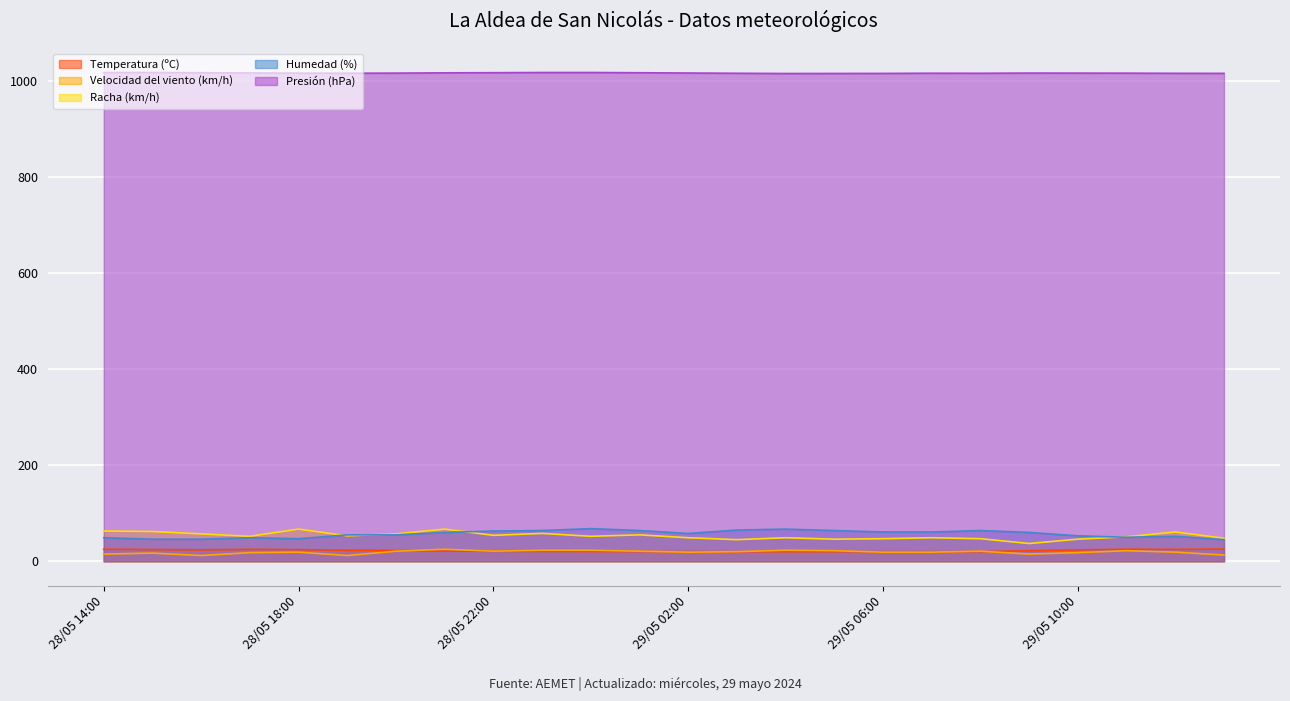

Count the number of categories in the chart.

24